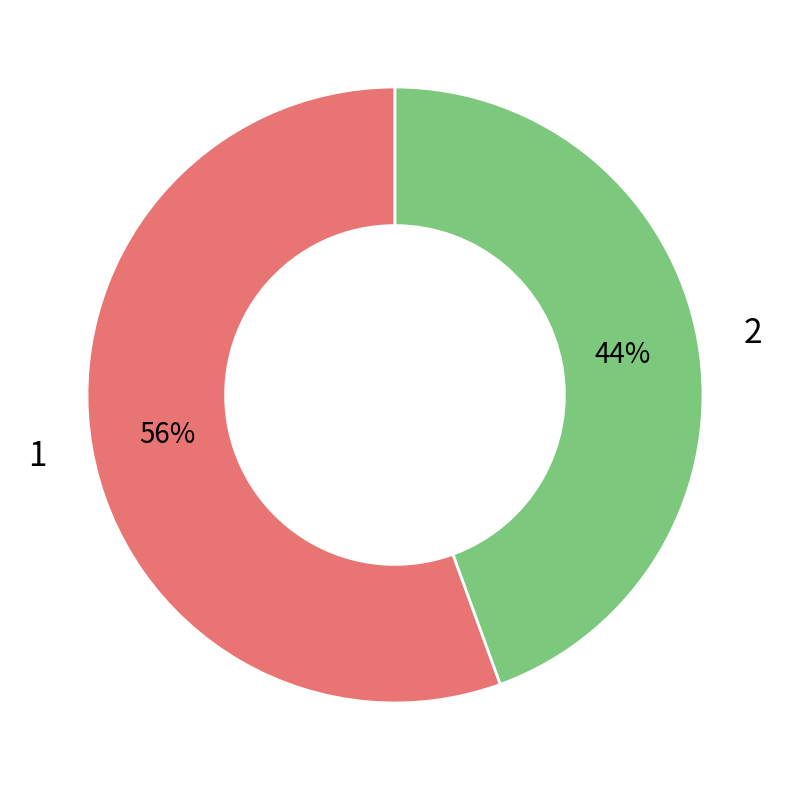

Which category accounts for the majority?

1